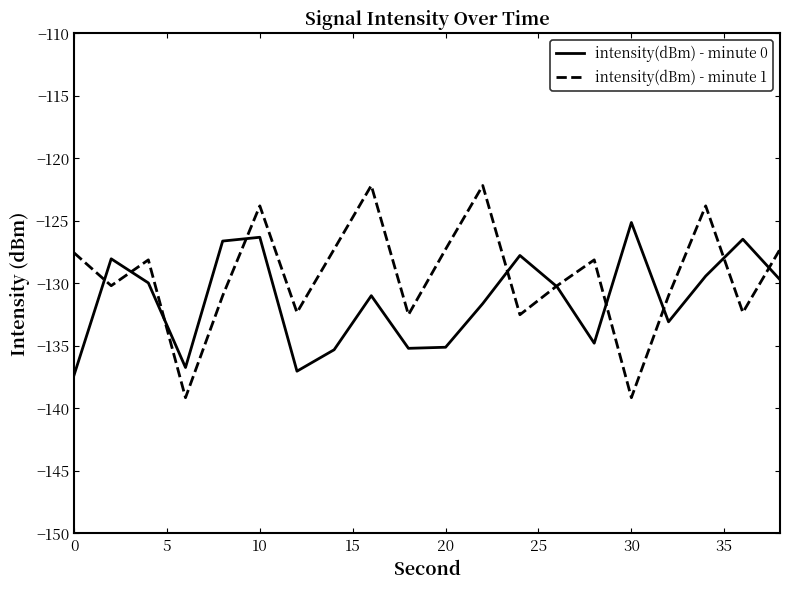

Which series has the largest total across all categories?

intensity(dBm) - minute 1